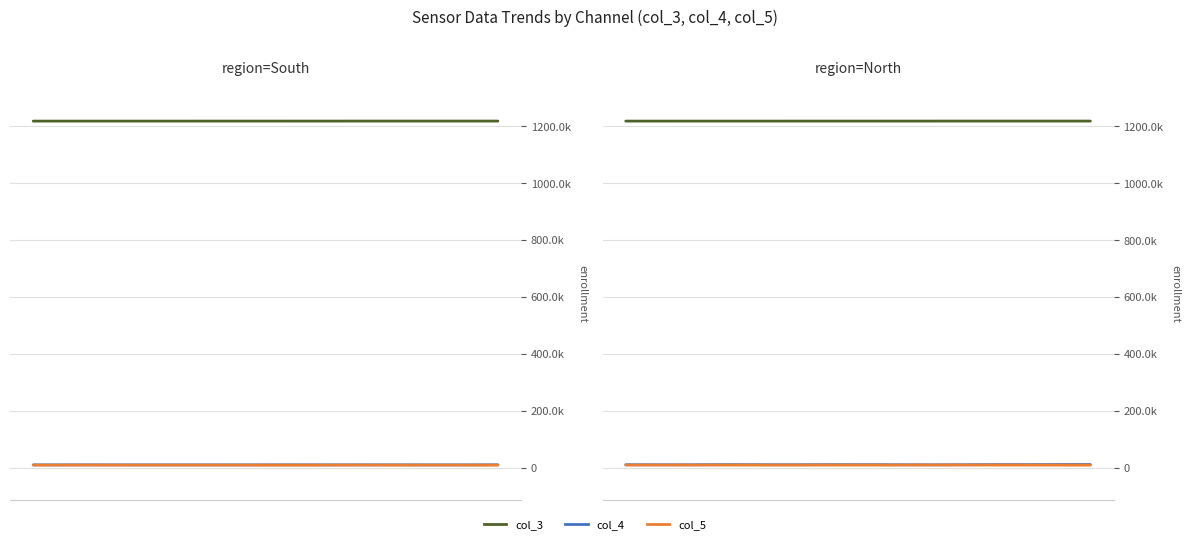

What is the value of the col_3 point at the 6th from the left?

1218304